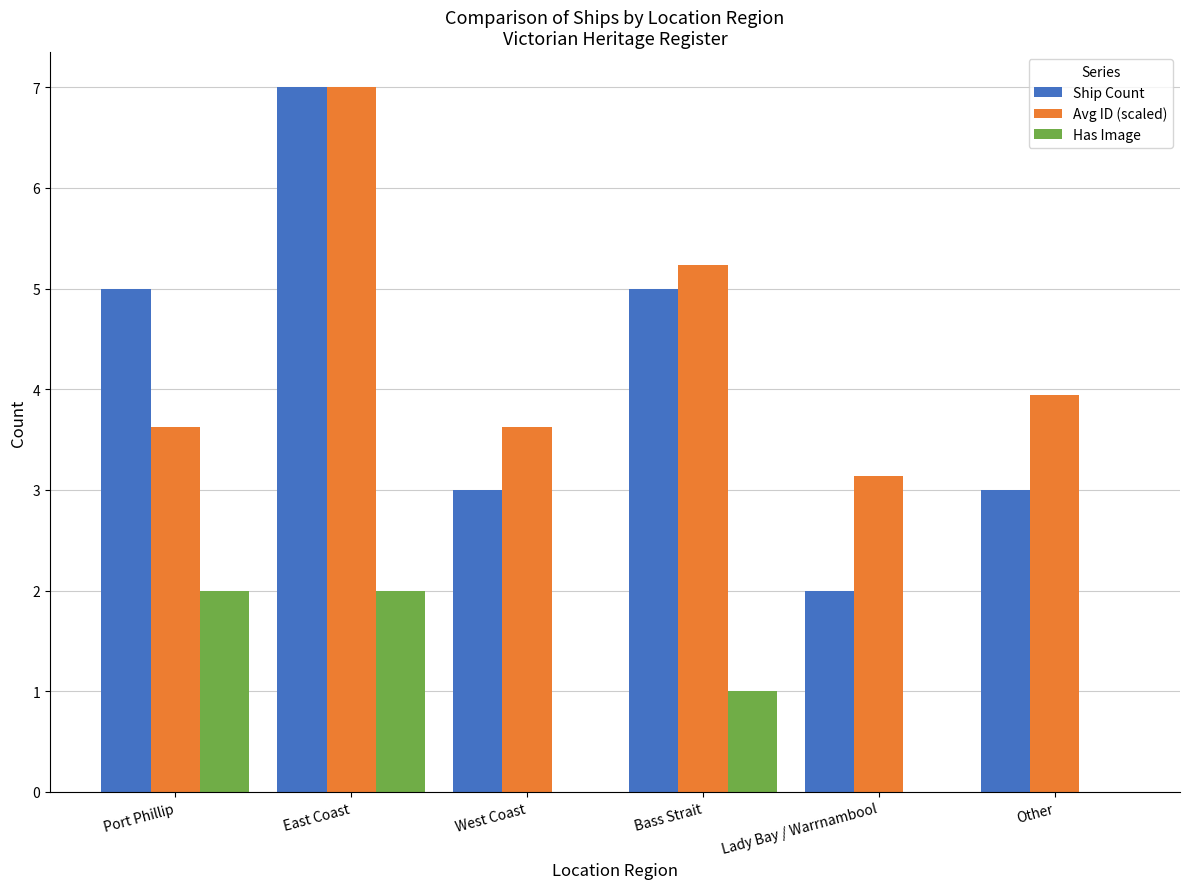

Read the Ship Count value at East Coast.

7.0